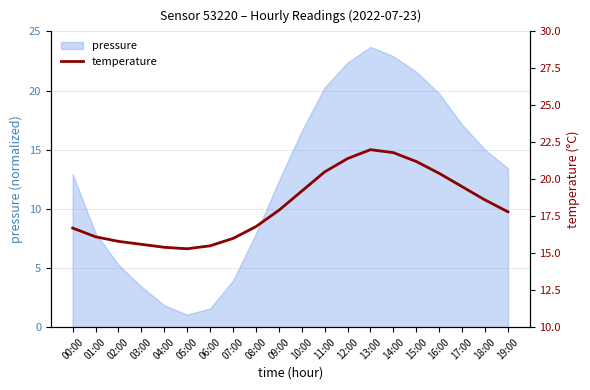

What is the value of the 11th point from the left?

19.2